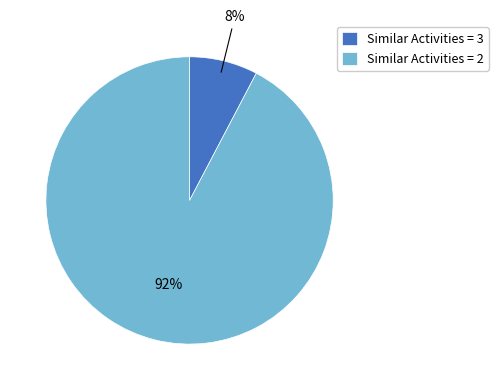

Between Similar Activities = 3 and Similar Activities = 2, which is larger?

Similar Activities = 2